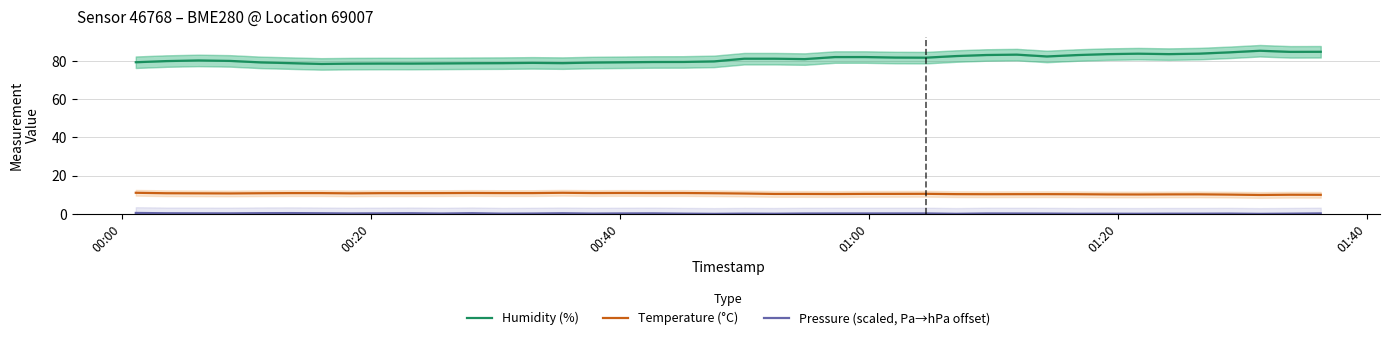

True or false: Humidity (%) and Temperature (°C) intersect in this chart.

False